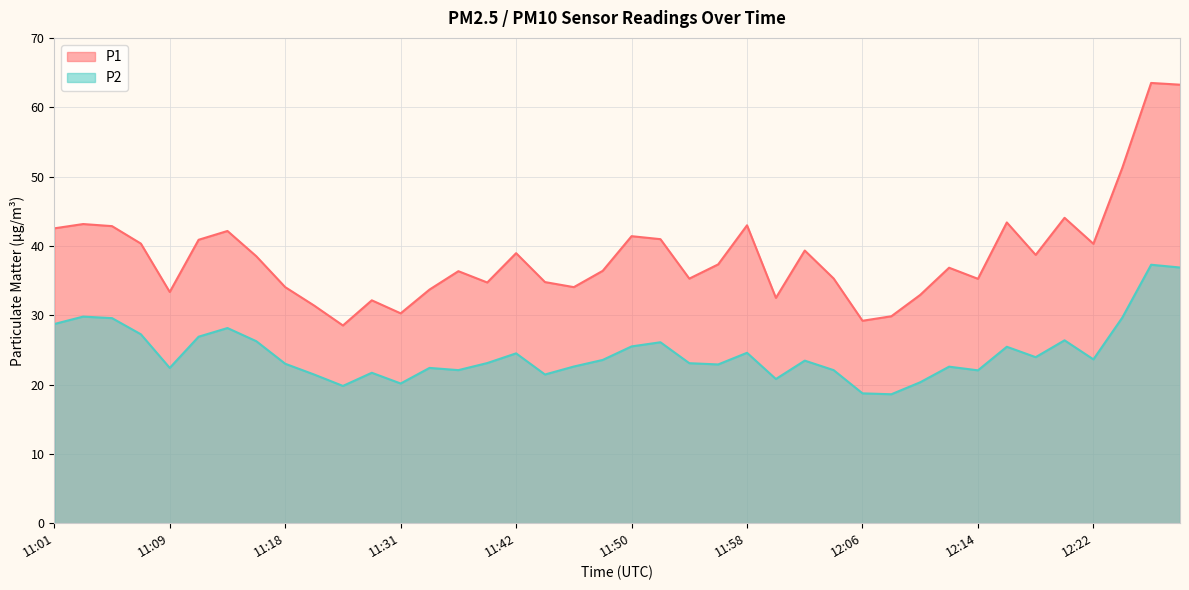

What is the label of the 31st point from the left?

12:10